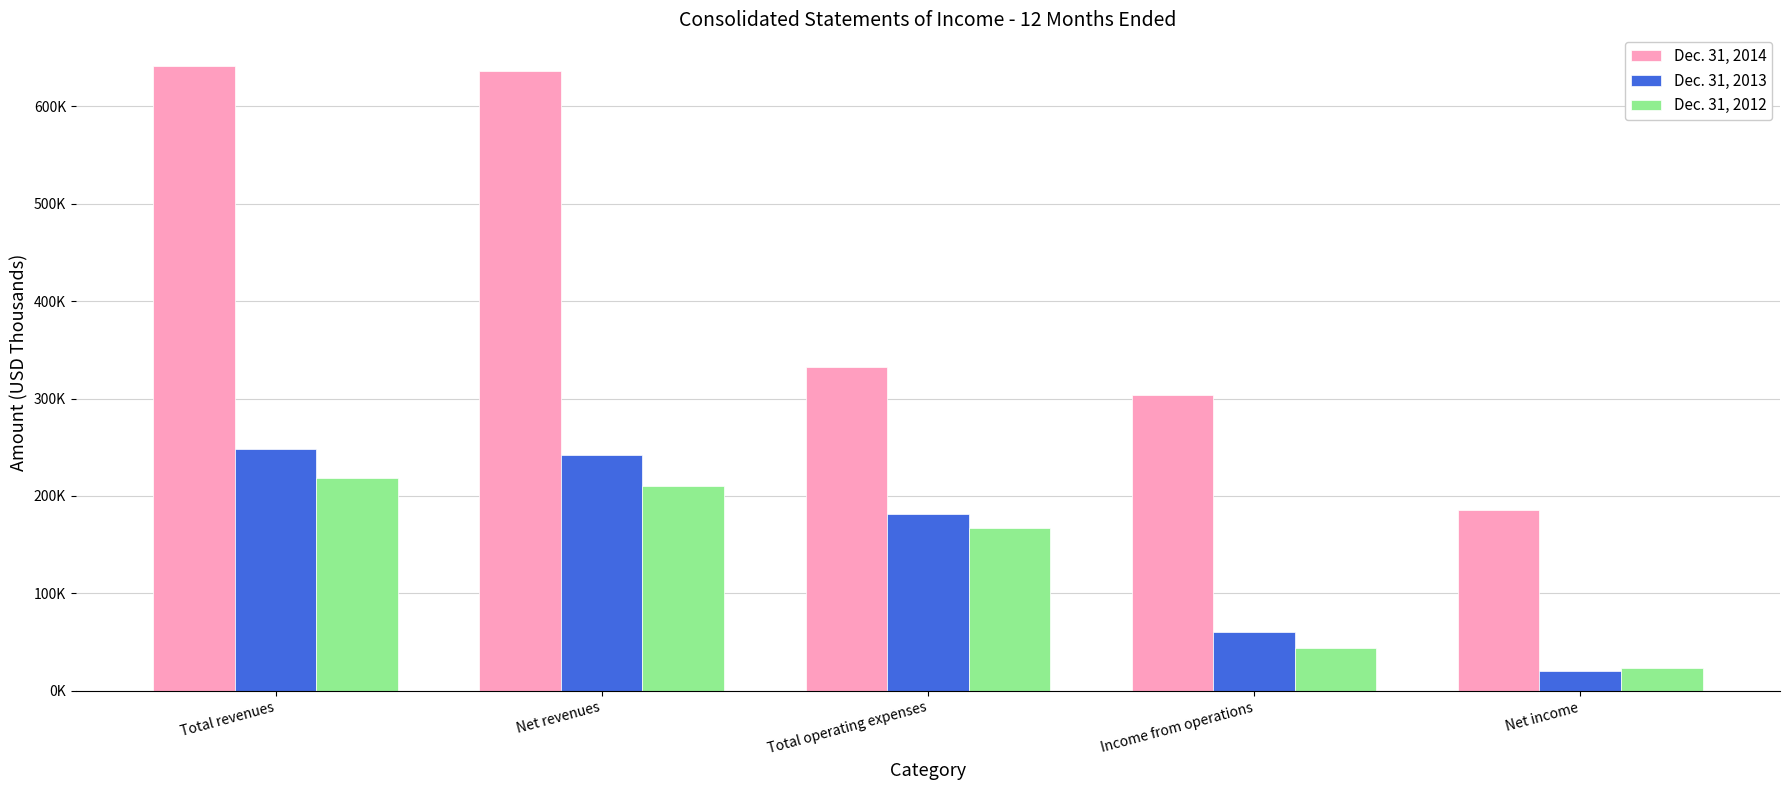

Between Total revenues and Income from operations, which is larger?

Total revenues